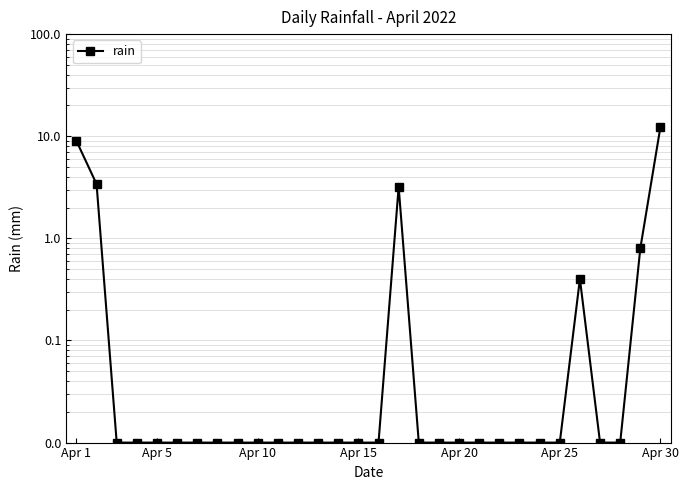

Reading left to right, extract all data points from this chart.

9.0	3.4	0.0	0.0	0.0	0.0	0.0	0.0	0.0	0.0	0.0	0.0	0.0	0.0	0.0	0.0	3.2	0.0	0.0	0.0	0.0	0.0	0.0	0.0	0.0	0.4	0.0	0.0	0.8	12.4